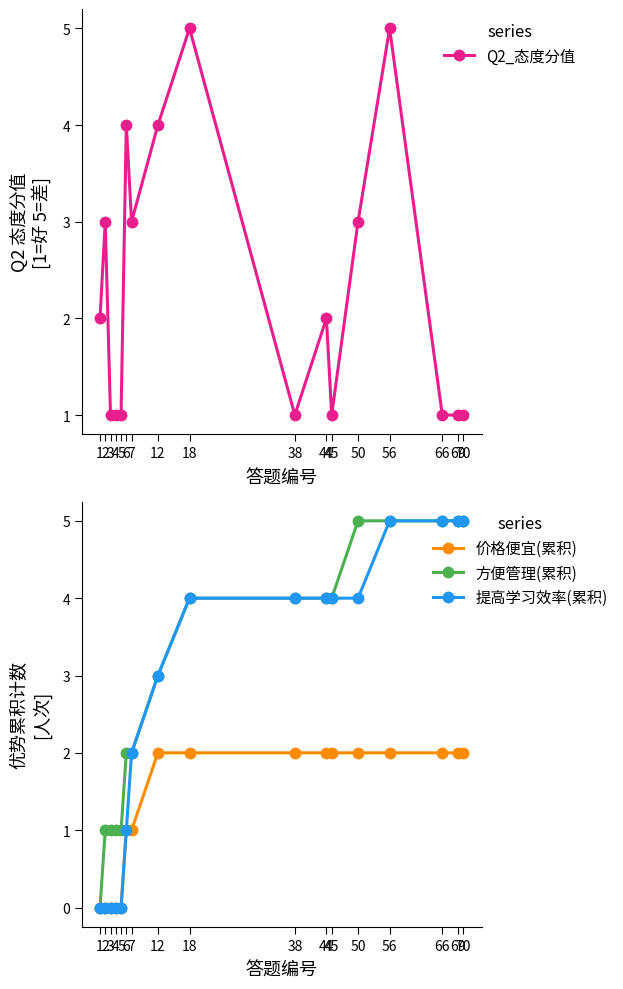

What is the value of the 价格便宜(累积) point at the 15th from the left?

2